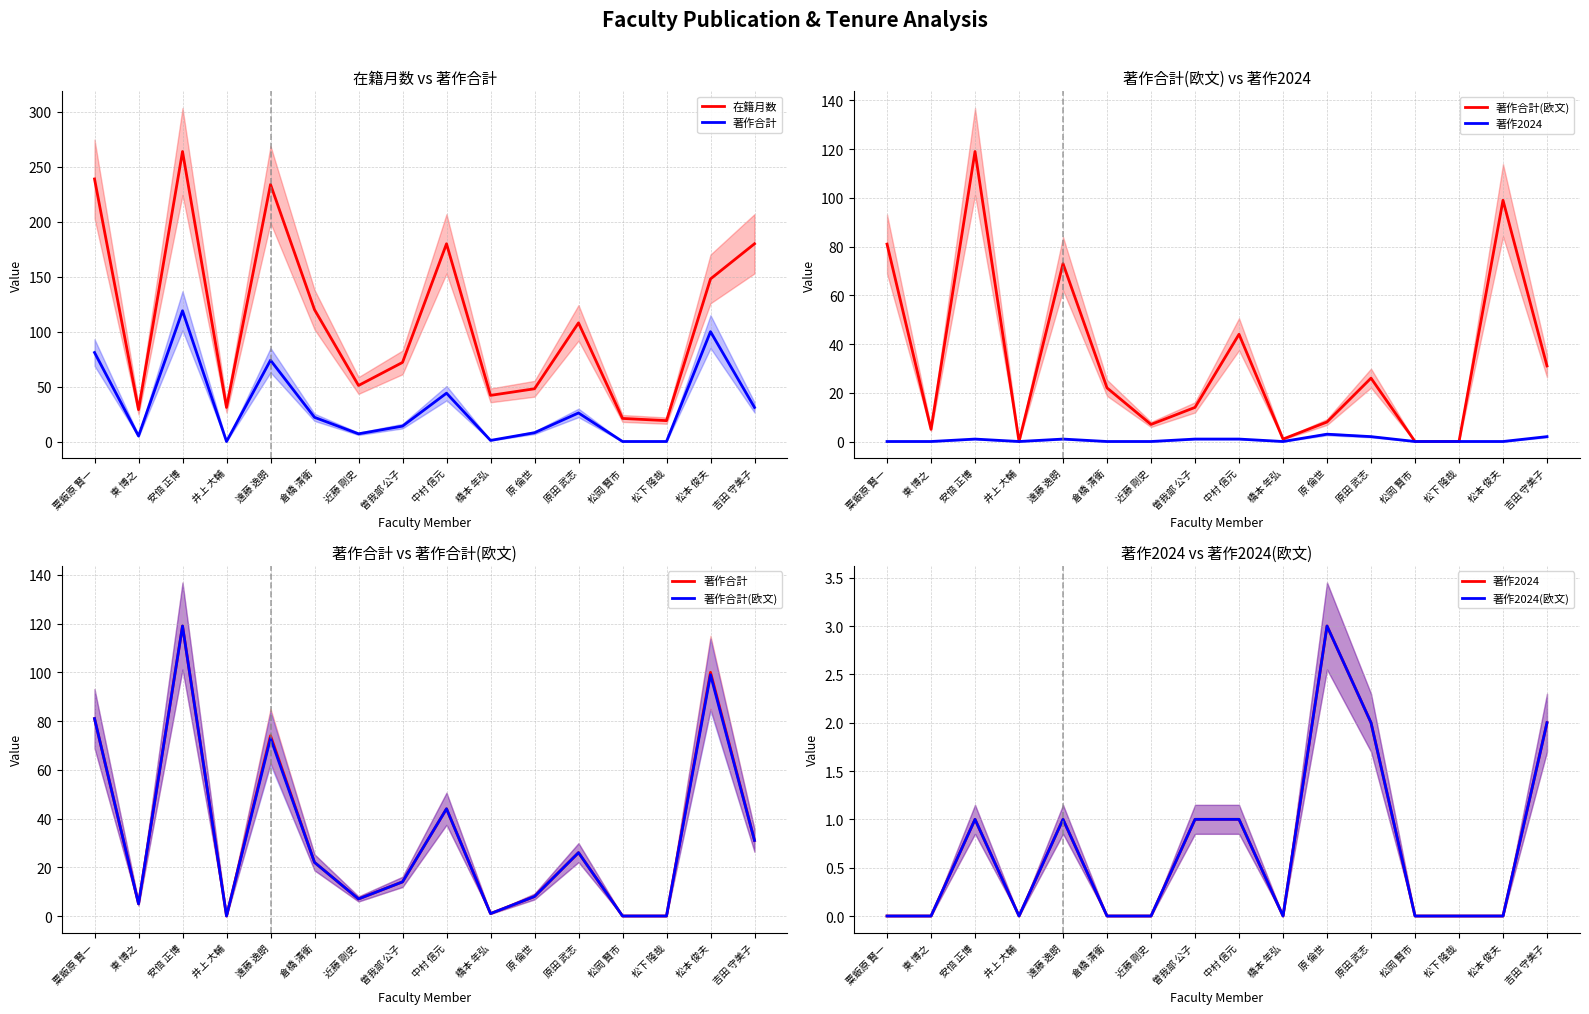

Reading left to right, what are all the values shown in this chart?

在籍月数: 粟飯原 賢一=239	東 博之=29	安倍 正博=264	井上 大輔=31	遠藤 逸朗=234	倉橋 清衛=120	近藤 剛史=51	曽我部 公子=72	中村 信元=180	橋本 年弘=42	原 倫世=48	原田 武志=108	松岡 賢市=21	松下 隆哉=19	松本 俊夫=148	吉田 守美子=180
著作合計: 粟飯原 賢一=81	東 博之=5	安倍 正博=119	井上 大輔=0	遠藤 逸朗=74	倉橋 清衛=22	近藤 剛史=7	曽我部 公子=14	中村 信元=44	橋本 年弘=1	原 倫世=8	原田 武志=26	松岡 賢市=0	松下 隆哉=0	松本 俊夫=100	吉田 守美子=31
著作合計(欧文): 粟飯原 賢一=81	東 博之=5	安倍 正博=119	井上 大輔=0	遠藤 逸朗=73	倉橋 清衛=22	近藤 剛史=7	曽我部 公子=14	中村 信元=44	橋本 年弘=1	原 倫世=8	原田 武志=26	松岡 賢市=0	松下 隆哉=0	松本 俊夫=99	吉田 守美子=31
著作2024: 粟飯原 賢一=0	東 博之=0	安倍 正博=1	井上 大輔=0	遠藤 逸朗=1	倉橋 清衛=0	近藤 剛史=0	曽我部 公子=1	中村 信元=1	橋本 年弘=0	原 倫世=3	原田 武志=2	松岡 賢市=0	松下 隆哉=0	松本 俊夫=0	吉田 守美子=2
著作2024(欧文): 粟飯原 賢一=0	東 博之=0	安倍 正博=1	井上 大輔=0	遠藤 逸朗=1	倉橋 清衛=0	近藤 剛史=0	曽我部 公子=1	中村 信元=1	橋本 年弘=0	原 倫世=3	原田 武志=2	松岡 賢市=0	松下 隆哉=0	松本 俊夫=0	吉田 守美子=2